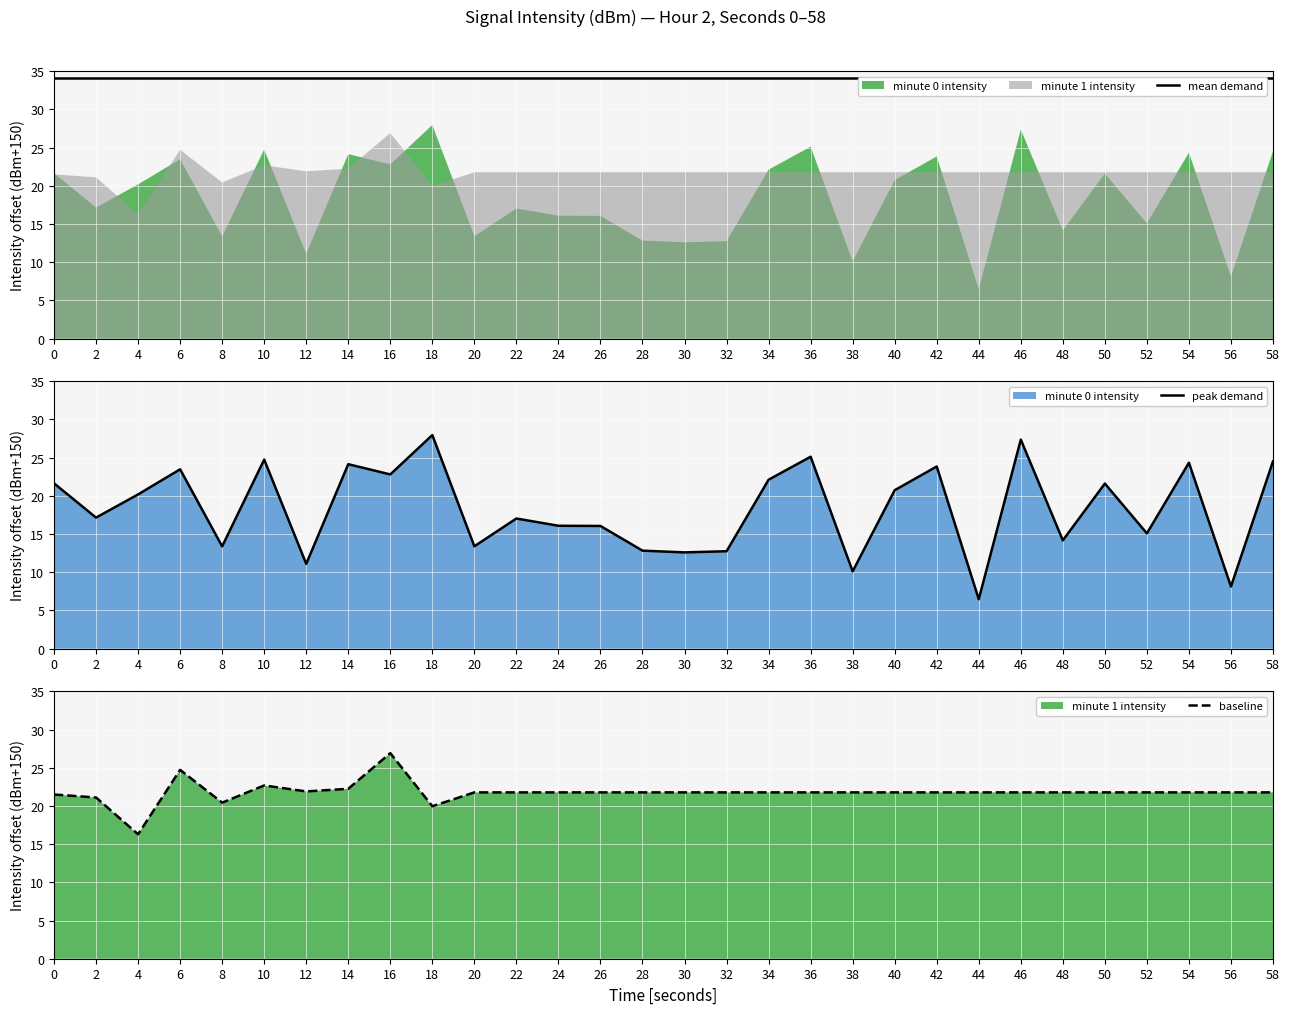

Reading left to right, transcribe all the data shown in this chart.

mean demand: 34.1	34.1	34.1	34.1	34.1	34.1	34.1	34.1	34.1	34.1	34.1	34.1	34.1	34.1	34.1	34.1	34.1	34.1	34.1	34.1	34.1	34.1	34.1	34.1	34.1	34.1	34.1	34.1	34.1	34.1
peak demand: 21.6	17.2	20.2	23.5	13.4	24.7	11.1	24.1	22.8	28.0	13.4	17.0	16.1	16.1	12.8	12.6	12.8	22.1	25.1	10.1	20.7	23.8	6.5	27.4	14.2	21.6	15.1	24.3	8.1	24.5
baseline: 21.5	21.1	16.3	24.7	20.4	22.7	21.9	22.2	26.9	20.0	21.8	21.8	21.8	21.8	21.8	21.8	21.8	21.8	21.8	21.8	21.8	21.8	21.8	21.8	21.8	21.8	21.8	21.8	21.8	21.8